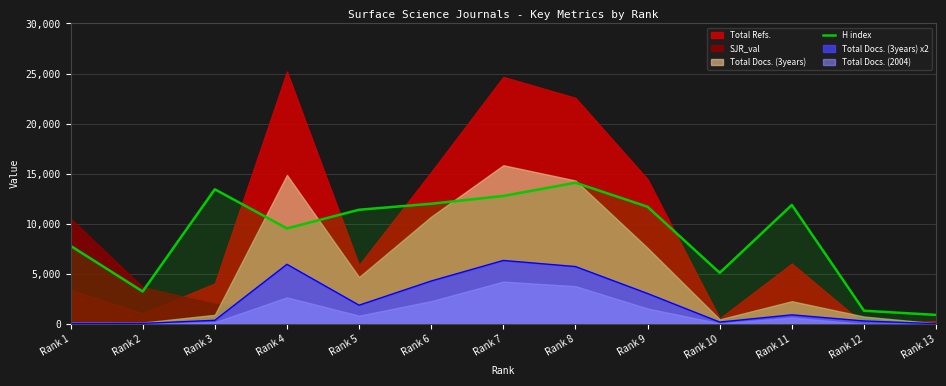

Where is the first local minimum?

Rank 2